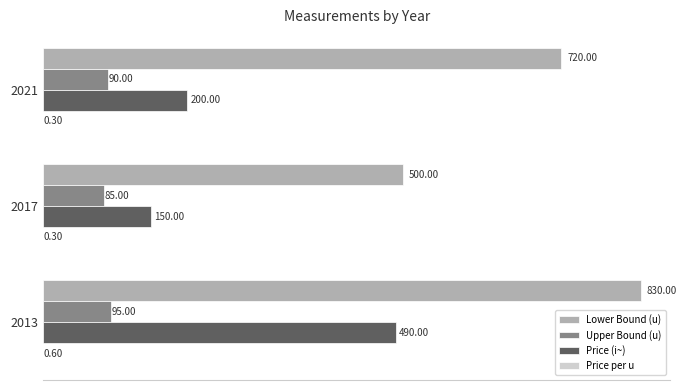

What is the sum of the Lower Bound (u) values at 2021 and 2017?

1220.0